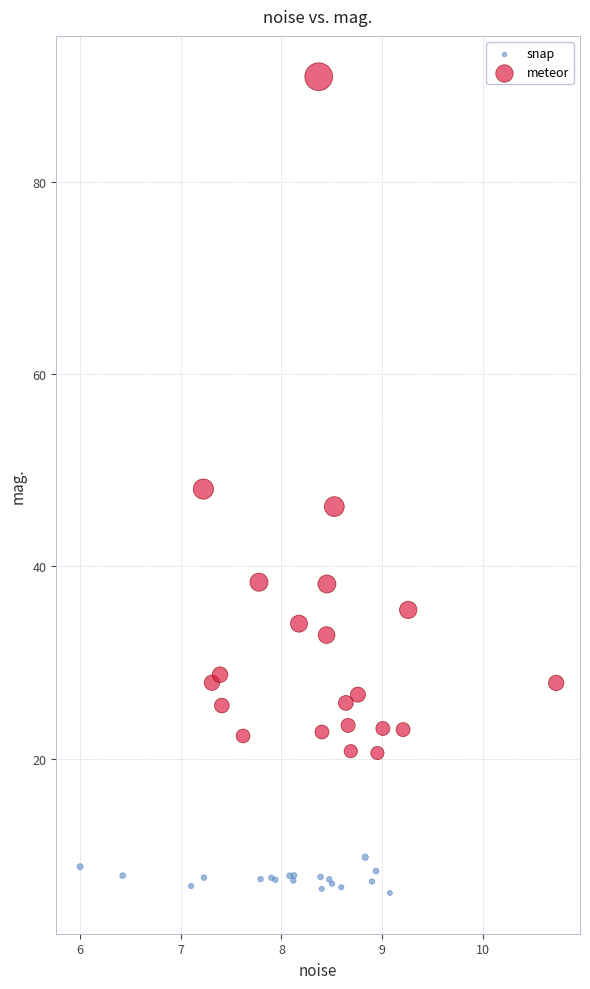

Which series contains the lowest Y value?

snap